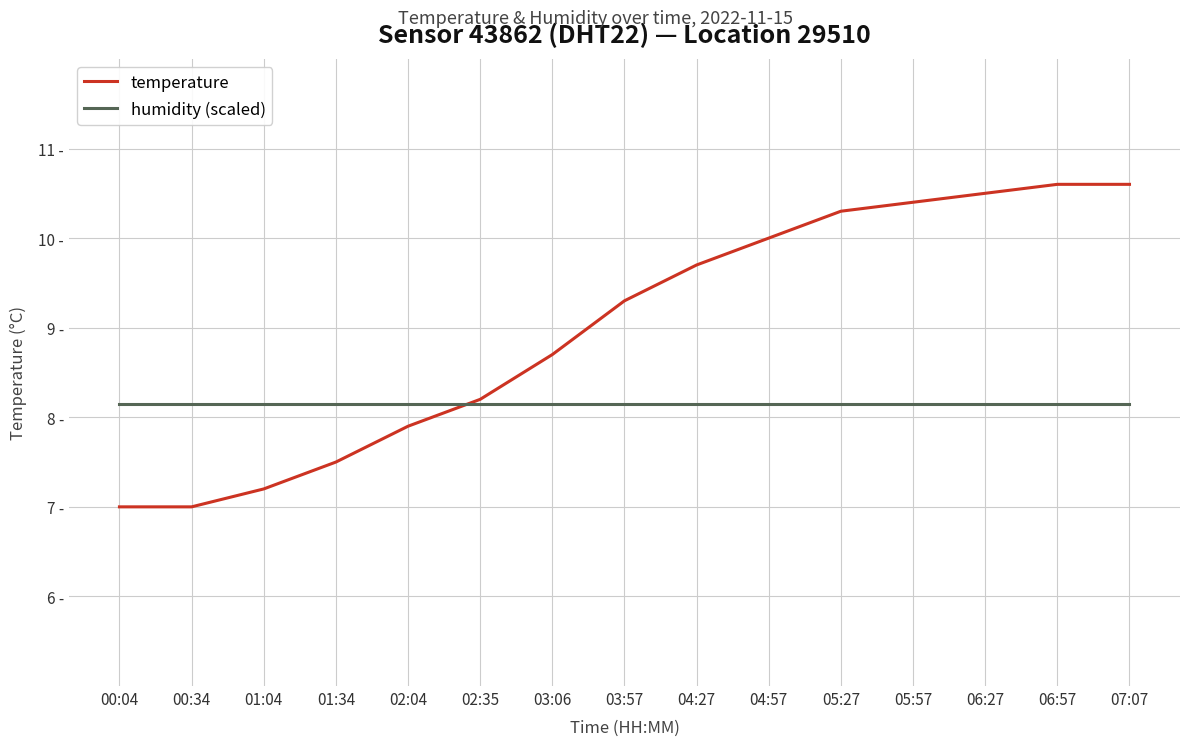

What are all the series names shown in the legend?

temperature, humidity (scaled)